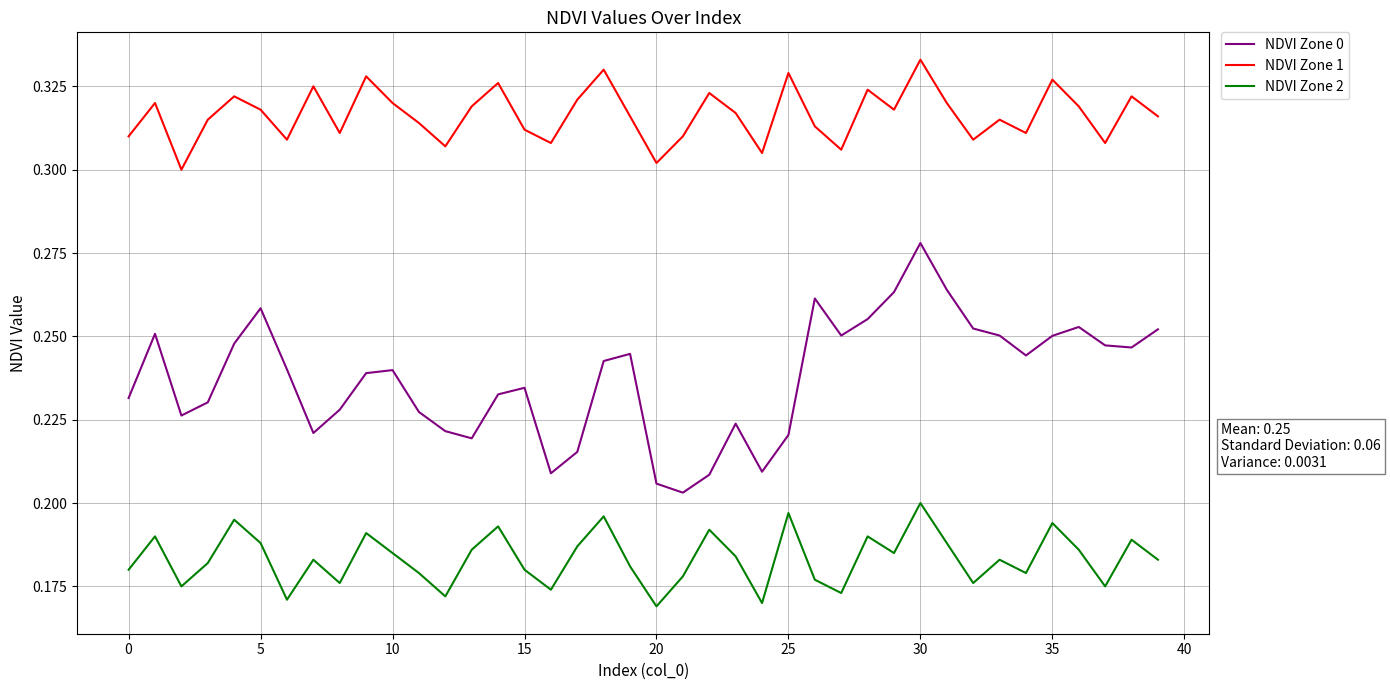

Which series has the largest total across all categories?

NDVI Zone 1